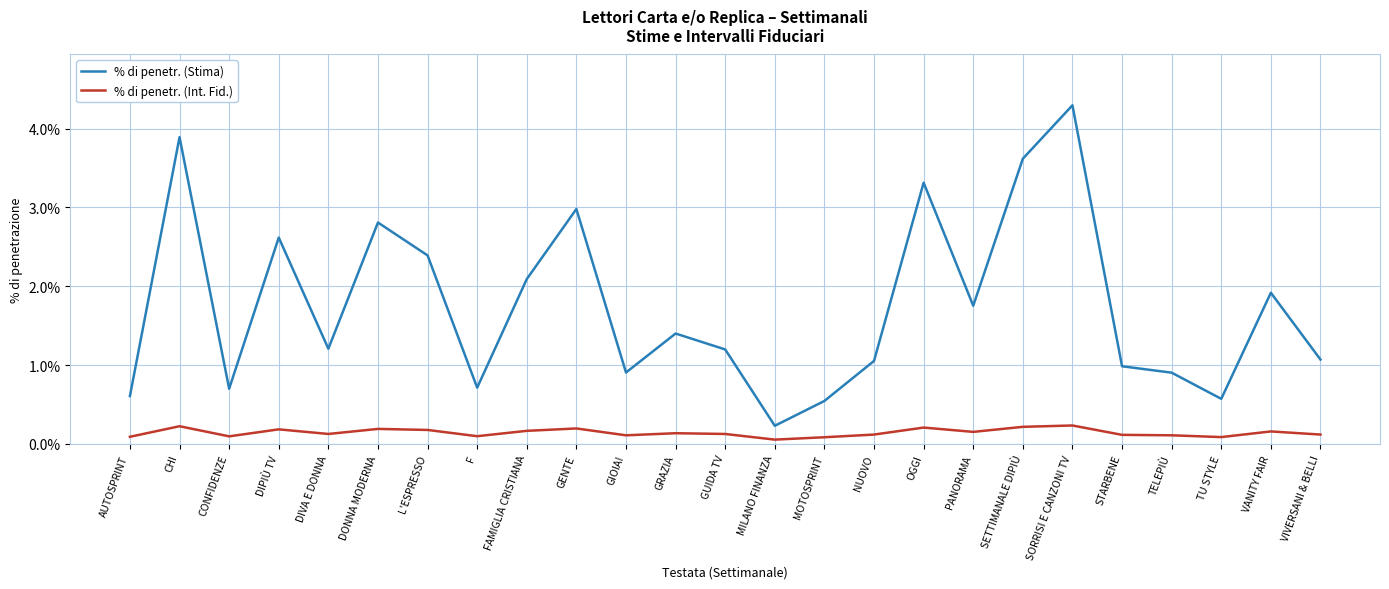

Does the chart have visible grid lines?

Yes